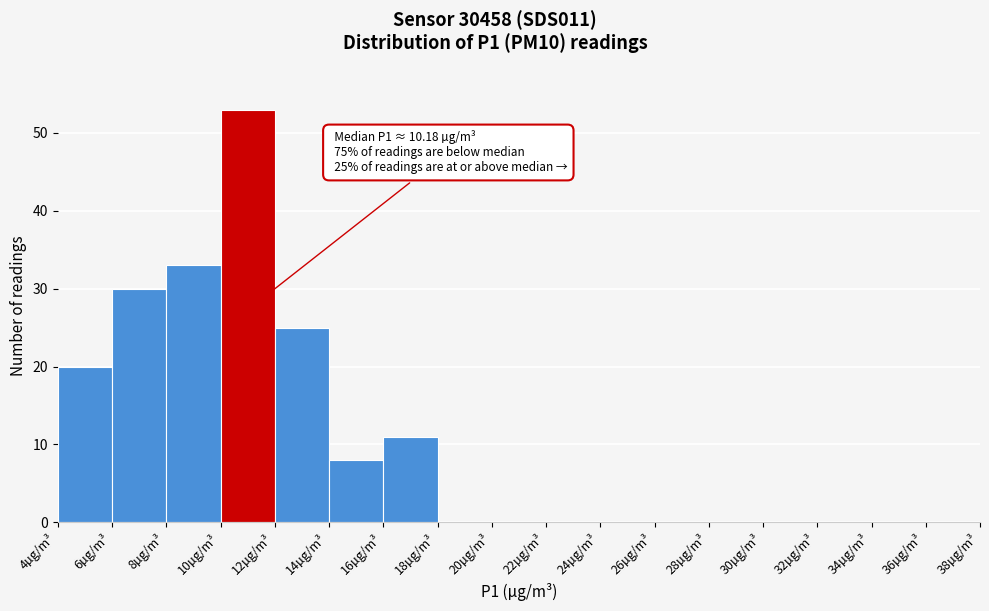

Over which range of the x-axis is the bar tallest?

10 to 12